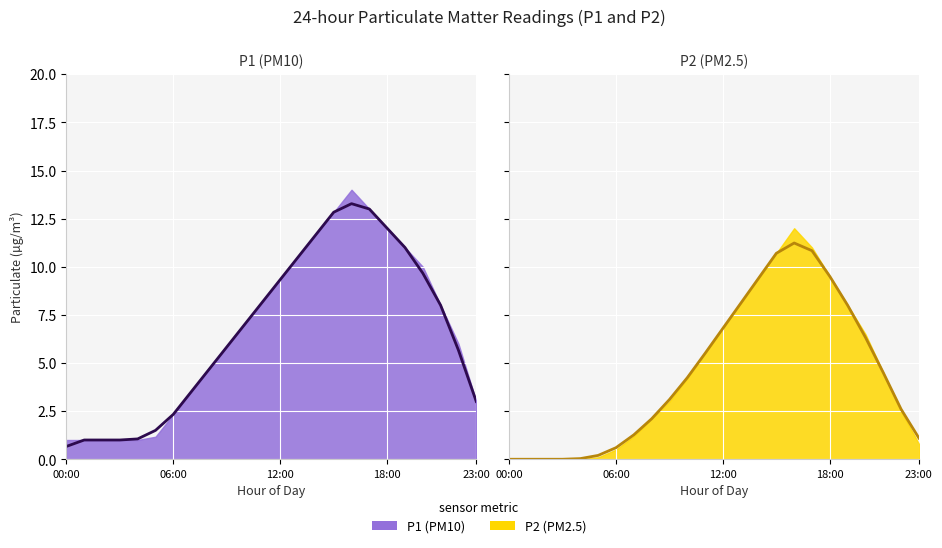

Reading left to right, what are all the values shown in this chart?

P1 (smoothed): 0.7	1.0	1.0	1.0	1.1	1.5	2.3	3.5	4.7	5.8	7.0	8.2	9.3	10.5	11.7	12.8	13.3	13.0	12.0	11.0	9.7	8.0	5.7	3.0
P2 (smoothed): 0.0	0.0	0.0	0.0	0.0	0.2	0.6	1.3	2.1	3.1	4.2	5.5	6.8	8.1	9.4	10.7	11.2	10.8	9.5	8.0	6.3	4.5	2.6	1.1